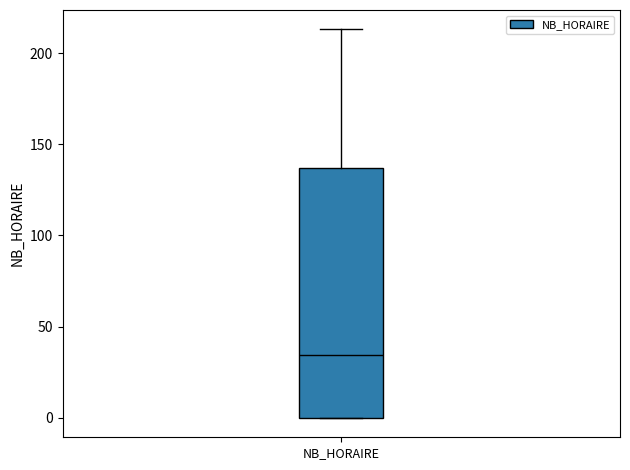

Read this box plot against the y-axis: the position of the median line, the range covered by the box, and the ends of both whiskers. The values are not printed on the chart, so give them approximately, as read against the axis.

median 35, box 0 to 135, whiskers 0 to 215